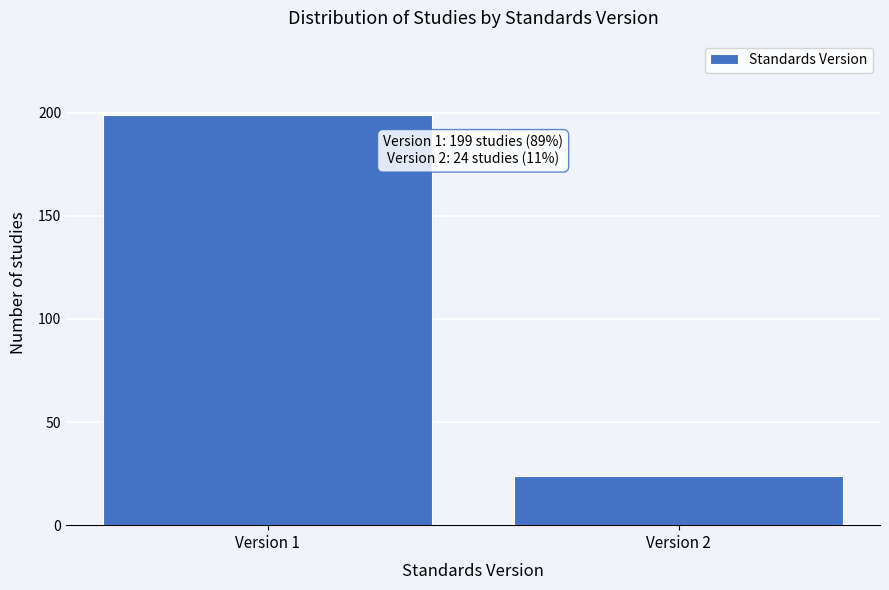

Reading left to right, extract all data points from this chart.

199	24